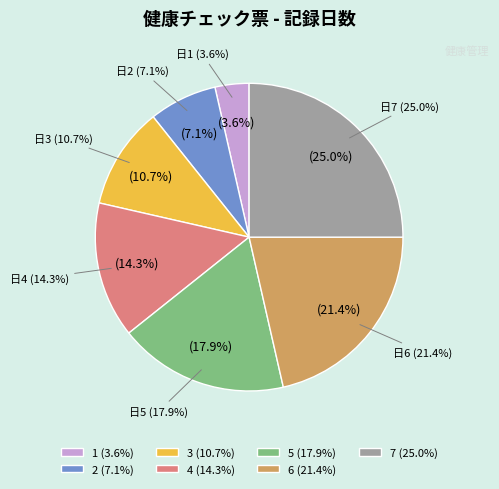

Rank the categories by value from highest to lowest.

7, 6, 5, 4, 3, 2, 1